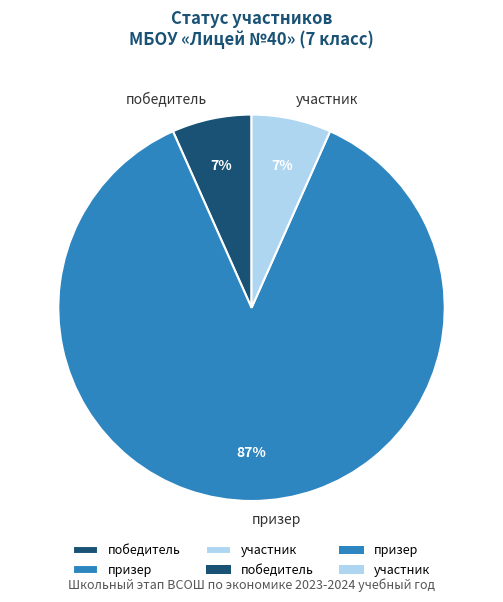

Which slice is the largest?

призер